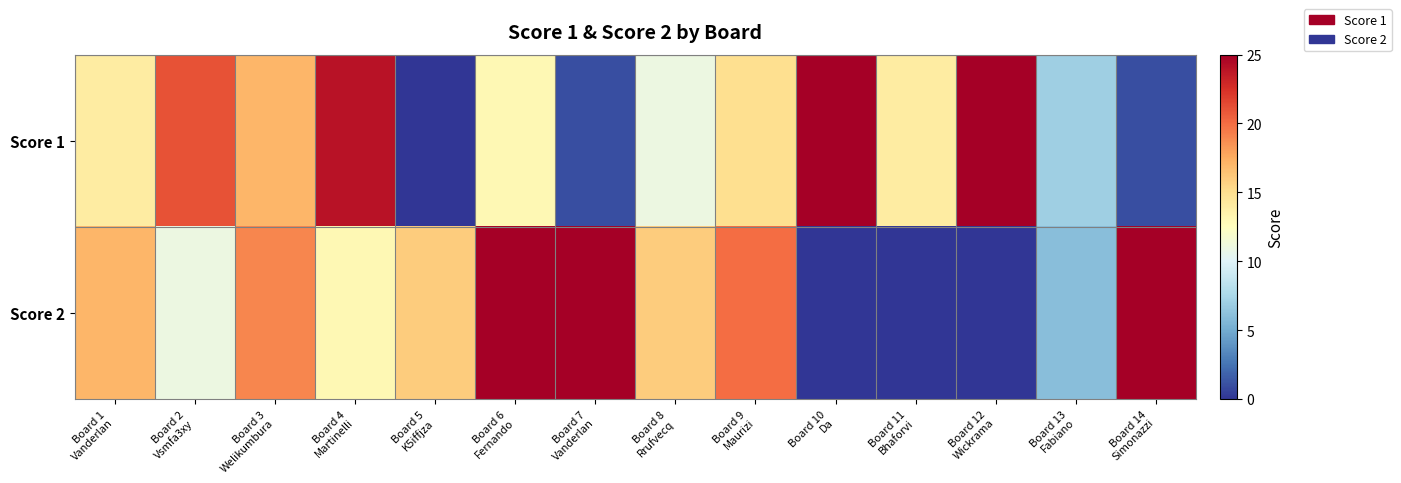

List the series in order of their peak value, highest first.

Score 1, Score 2